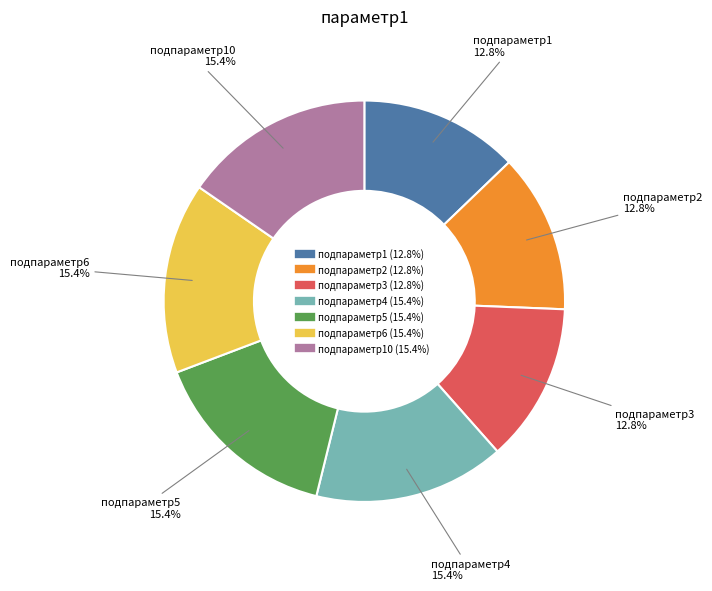

Is there a majority slice in this chart?

No